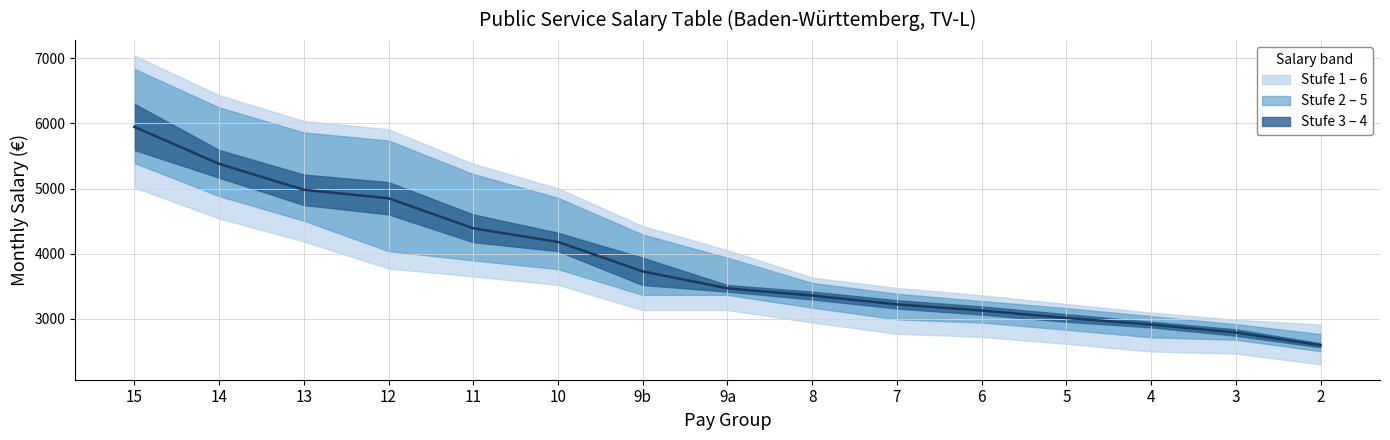

List the labels in order of value, largest first.

15, 14, 13, 12, 11, 10, 9b, 9a, 8, 7, 6, 5, 4, 3, 2